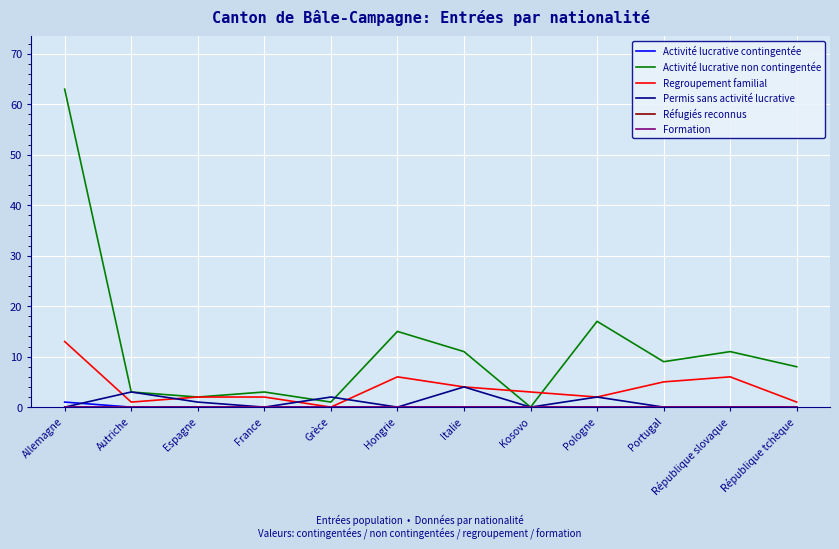

Does the chart display data point markers on the line(s)?

No